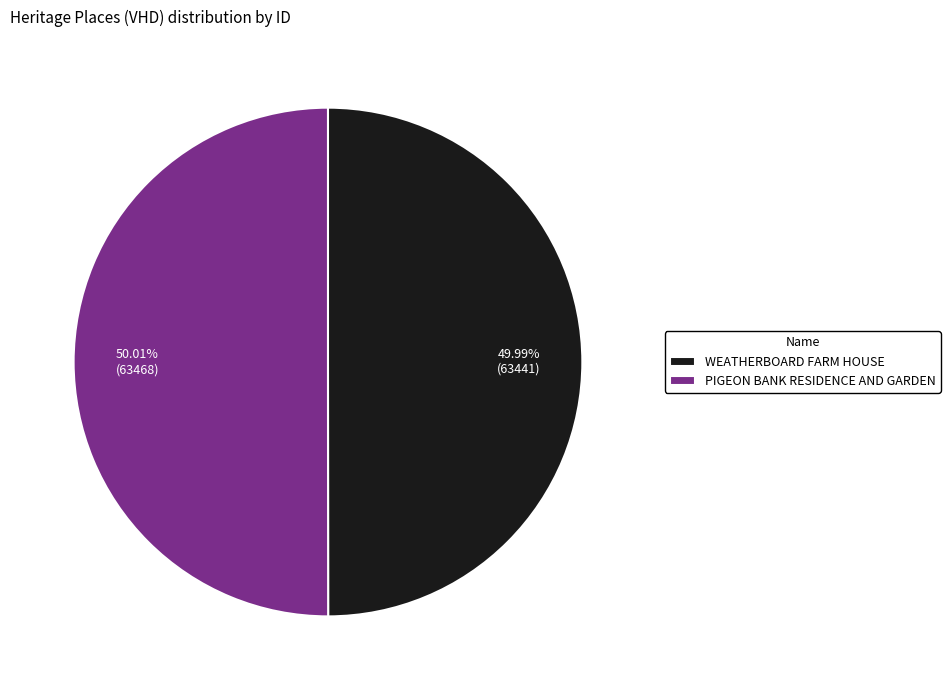

To the nearest percent, what portion does WEATHERBOARD FARM HOUSE represent?

50%